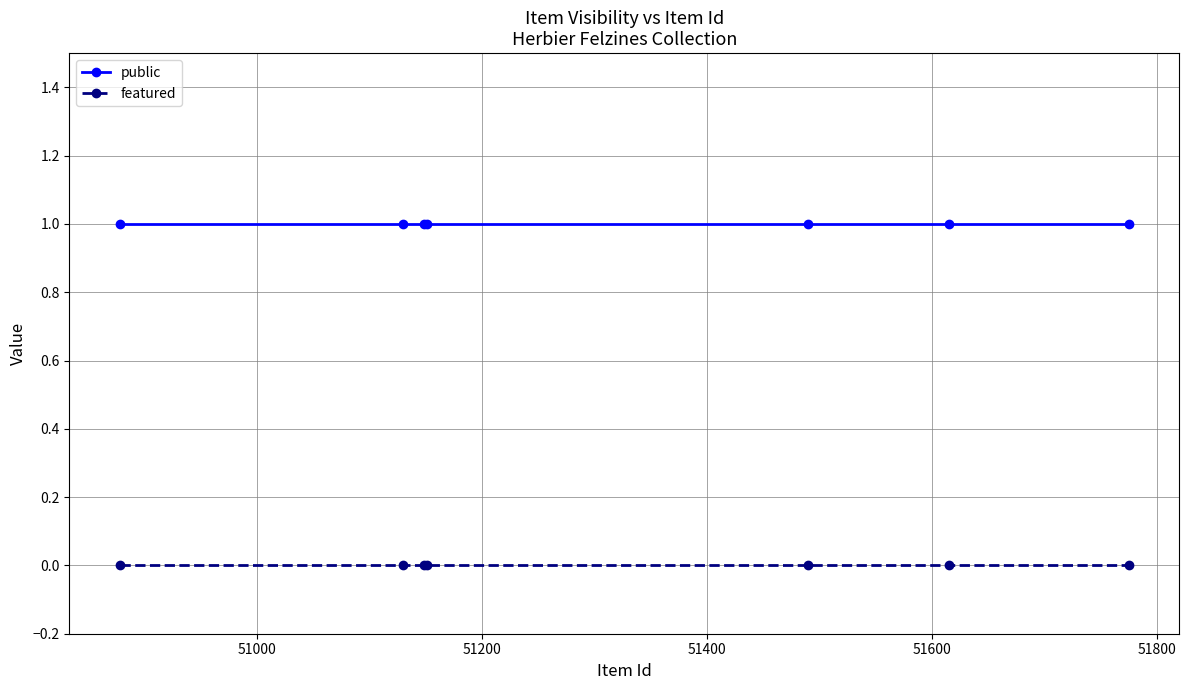

How many data points does each series have?

7